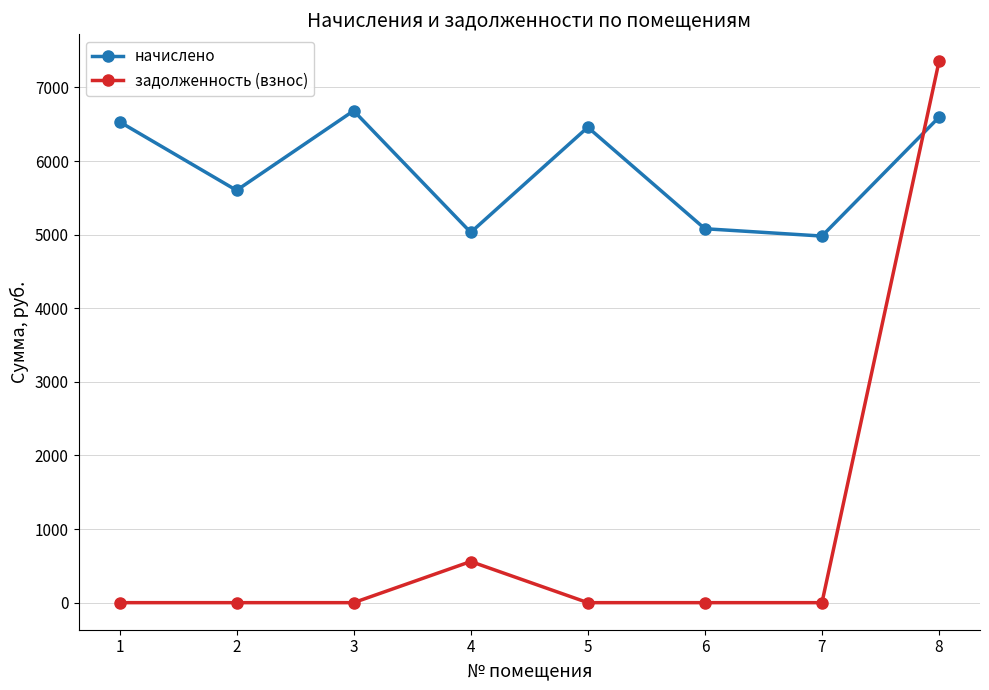

Reading right to left, what are all the values shown in this chart?

начислено: 6595.0	4980.4	5080.0	6458.4	5030.1	6682.6	5601.4	6532.9
задолженность (взнос): 7353.2	0.0	0.0	0.0	558.9	0.0	0.0	0.0